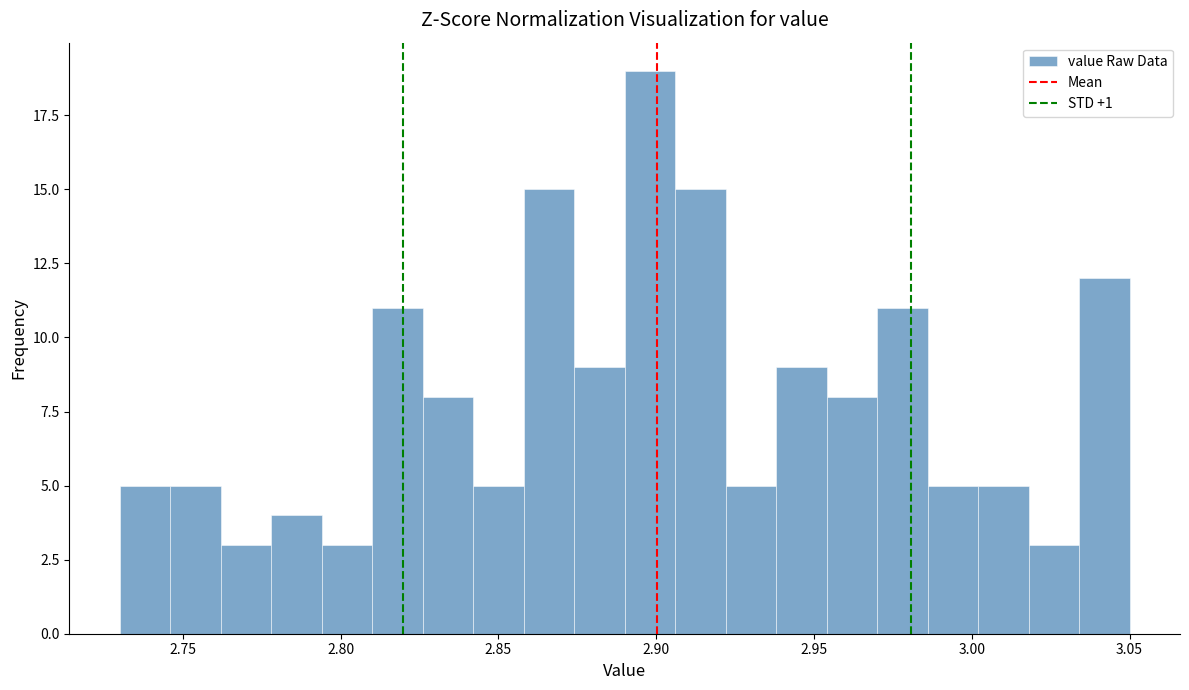

Around what value on the x-axis is the tallest bar? Give the approximate position of its centre, as read against the axis.

2.900